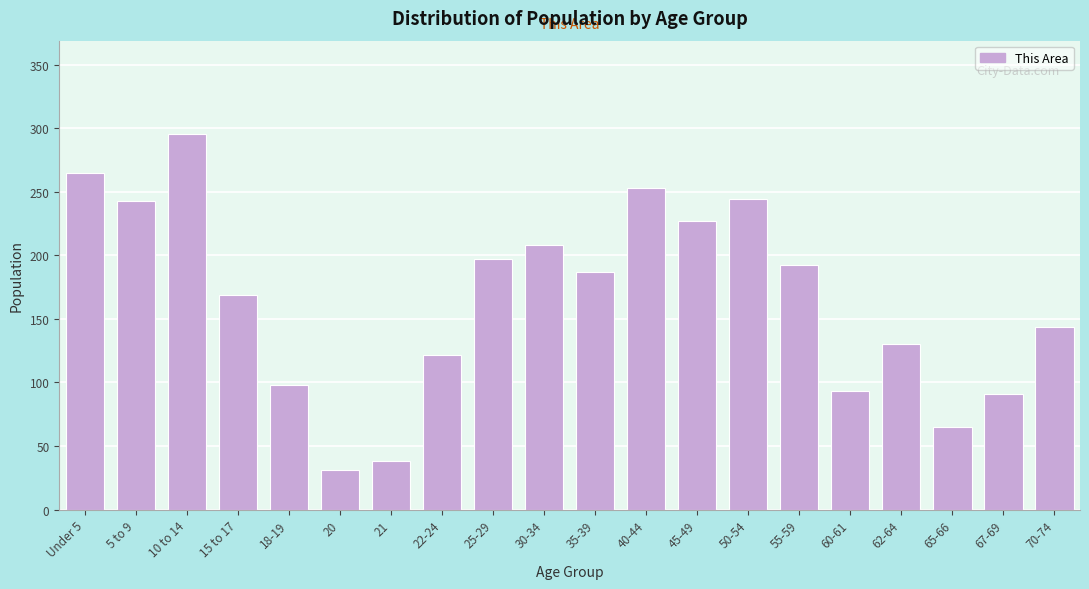

What is the difference between the maximum and minimum values?

264